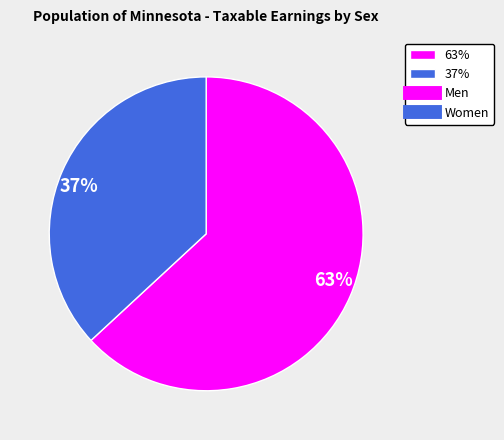

What percentage is the 63% slice, to the nearest percent?

63%